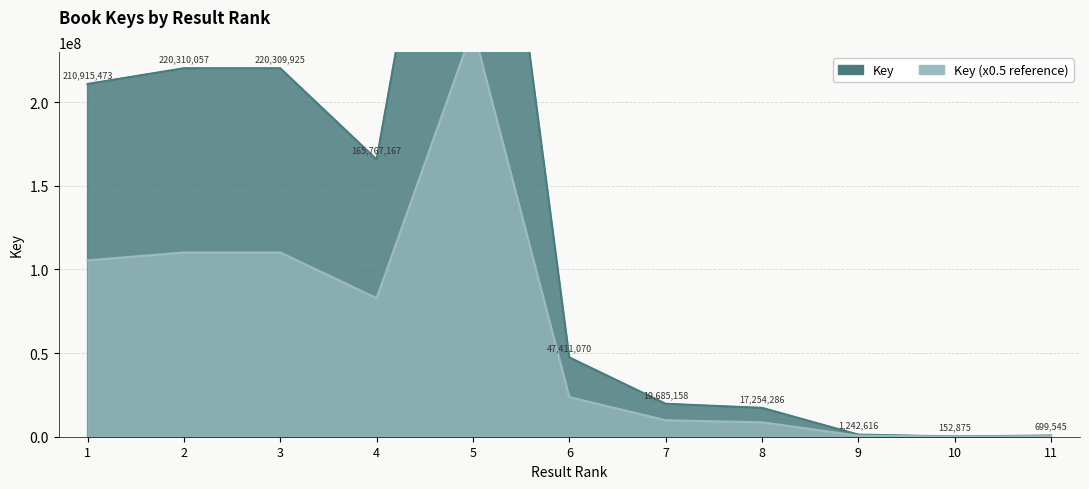

Reading left to right, transcribe all the data shown in this chart.

1=210915473	2=220310057	3=220309925	4=165767167	5=488196983	6=47411070	7=19685158	8=17254286	9=1242616	10=152875	11=699545